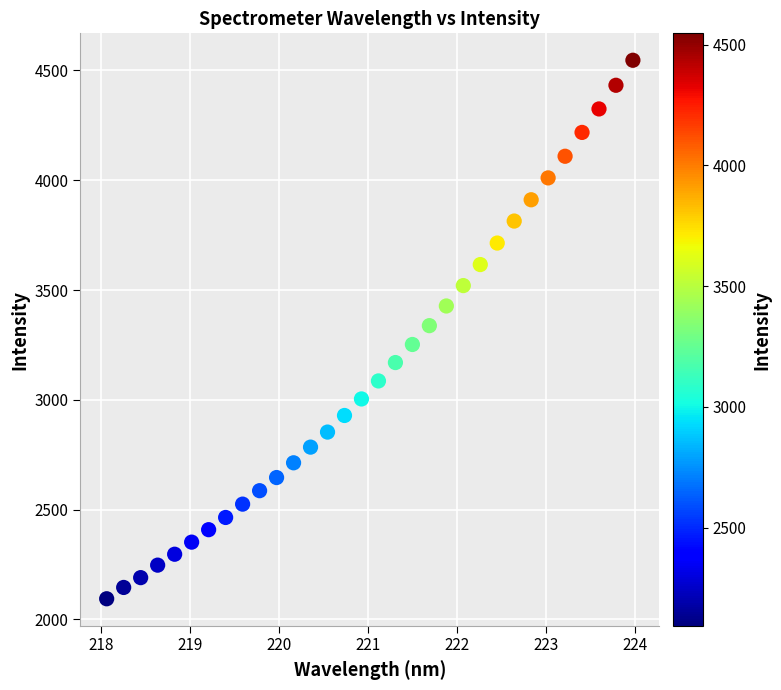

What is the range of X values (max minus min)?

5.9